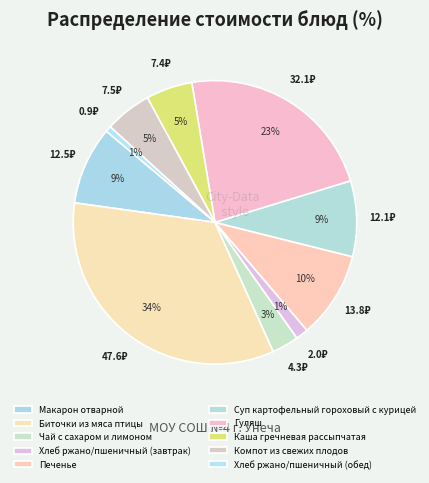

Which slice is the smallest?

Хлеб ржано/пшеничный (обед)